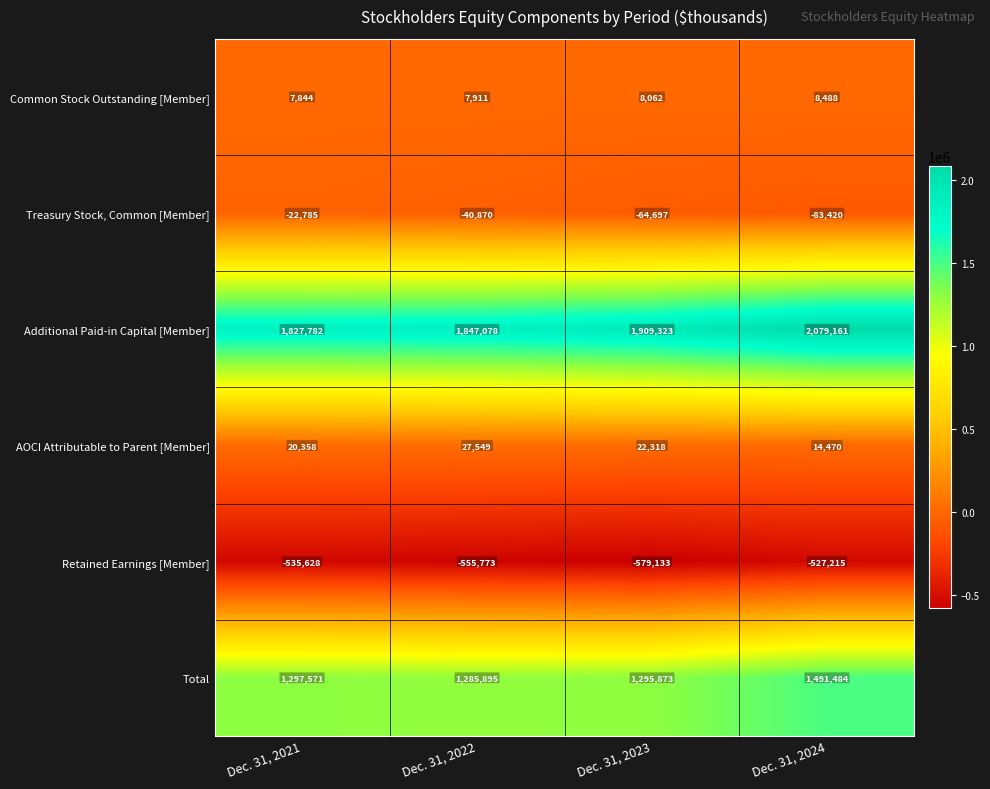

What is the greatest value displayed?

2079161